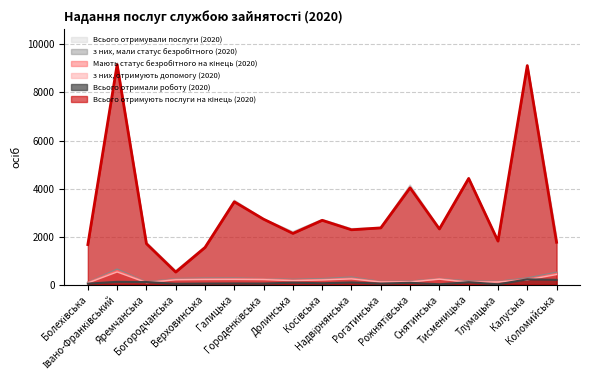

At which label does з них, мали статус безробітного (2020) first exceed 246?

Івано-Франківський